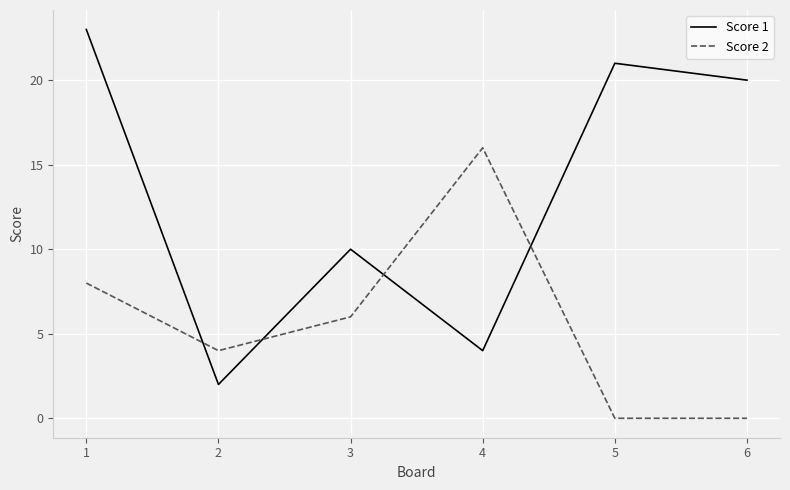

What is the approximate value of Score 1 at 2?

2